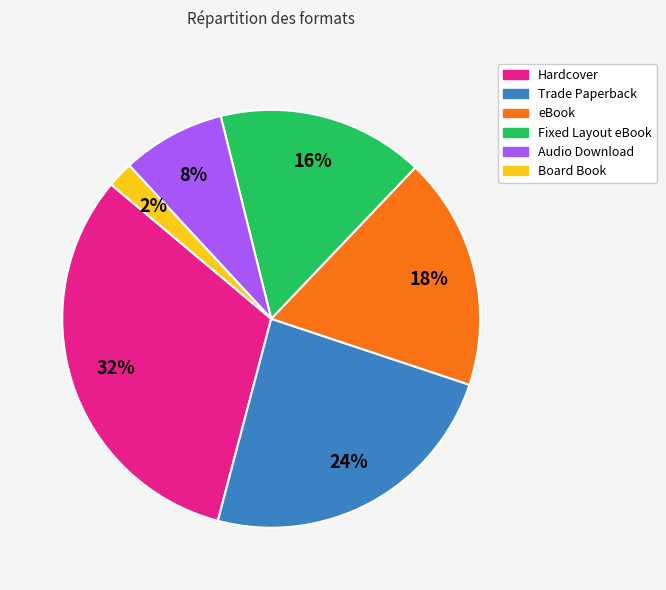

Does any single category account for the majority?

No